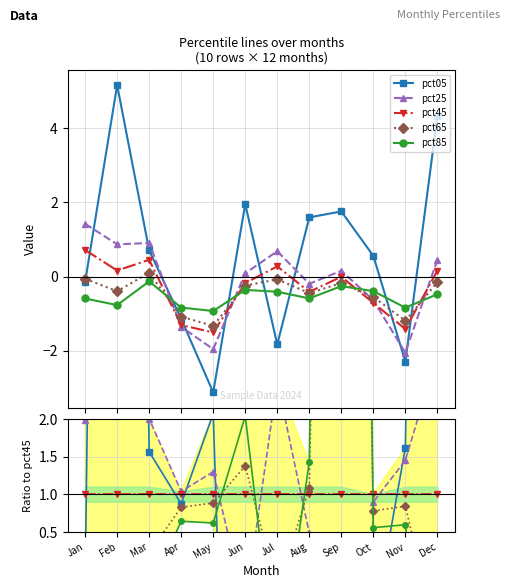

The pct65 series shows 1.9 at Aug. True or false?

False